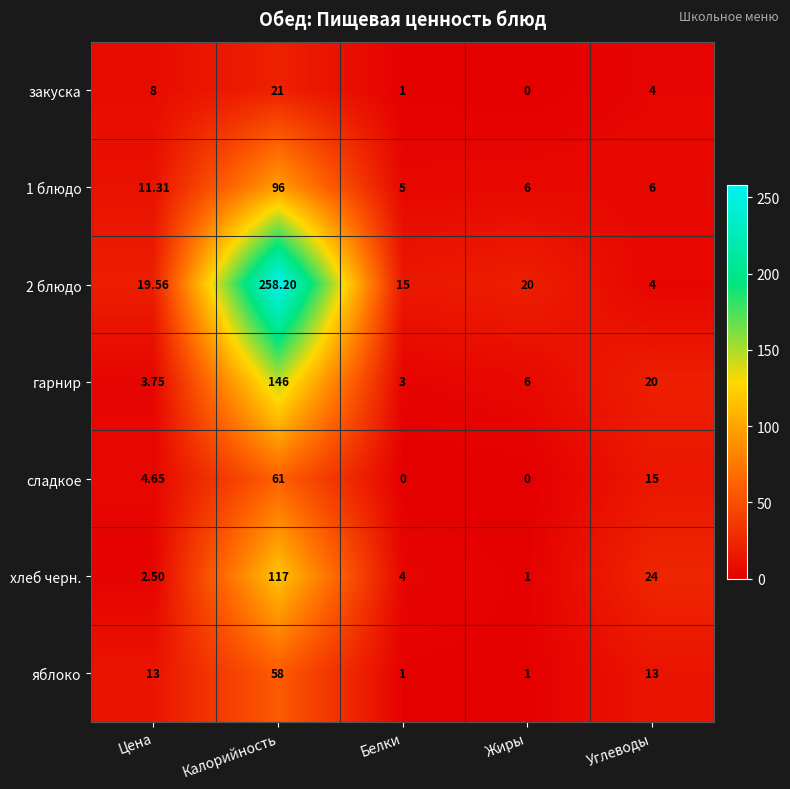

At which label does гарнир reach its peak?

Калорийность